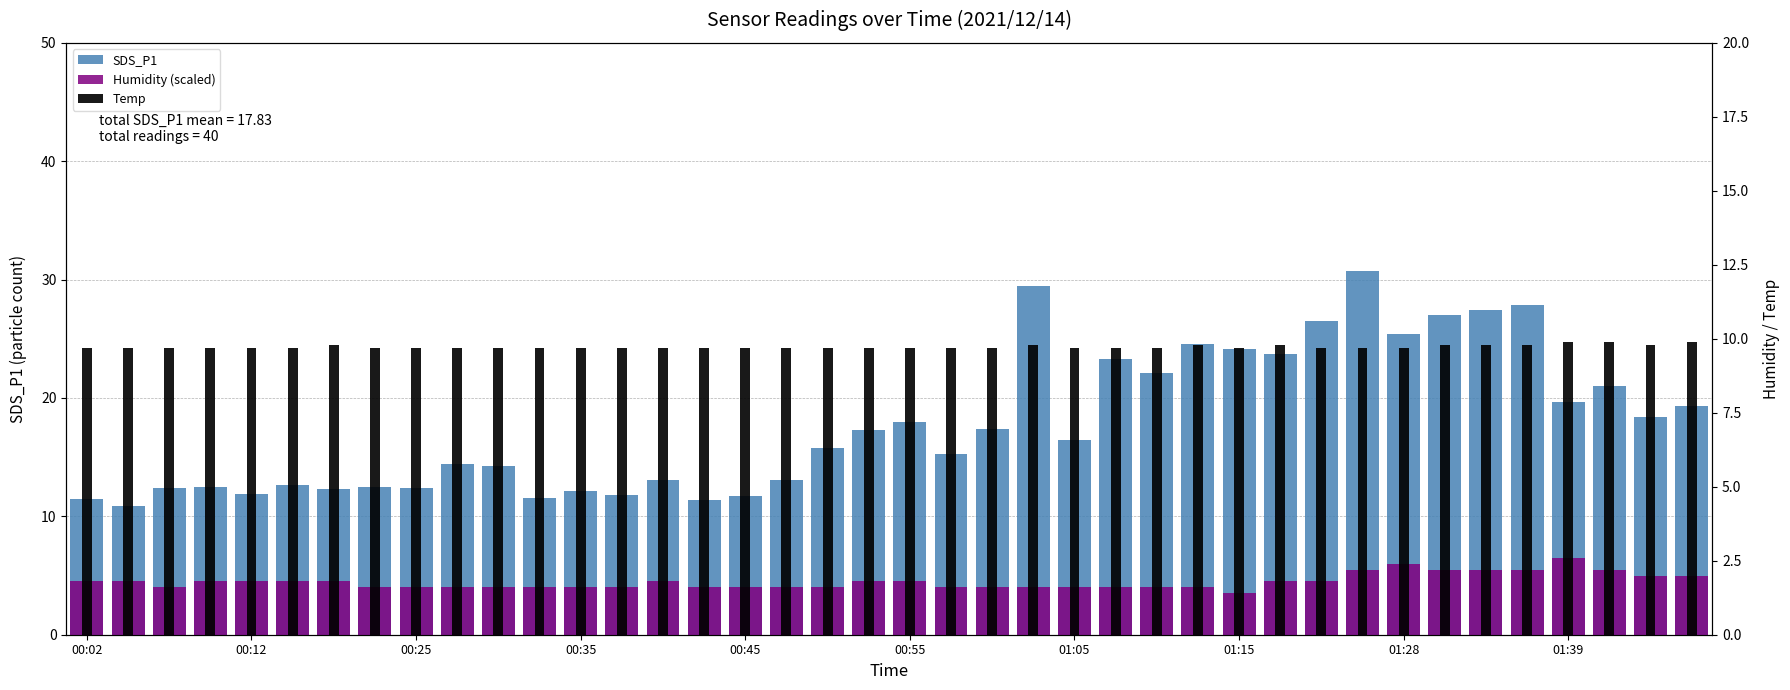

At 01:05, list the series in order from largest to smallest.

SDS_P1, Temp, Humidity (scaled)